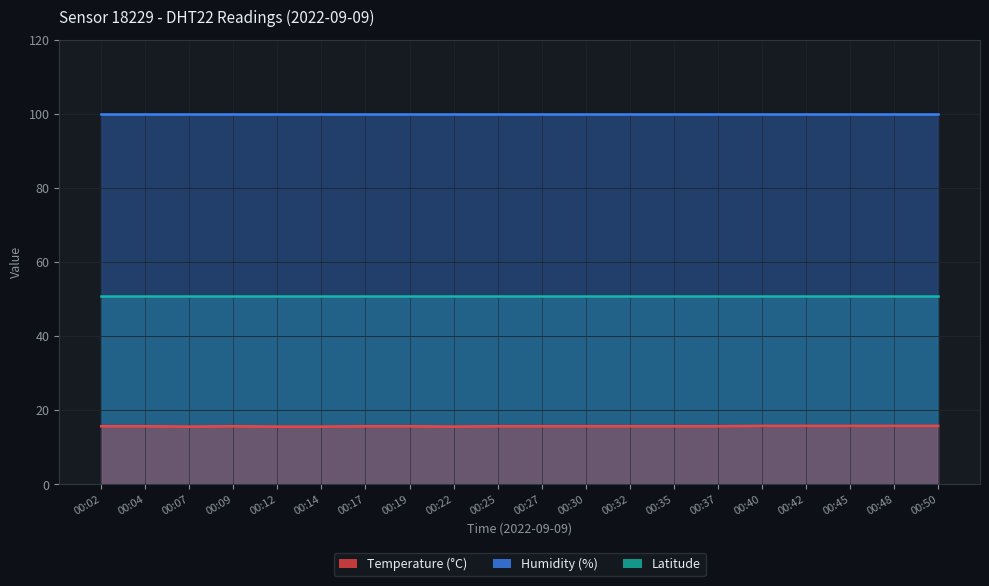

At 00:17, list the series in order from largest to smallest.

humidity, lat, temperature